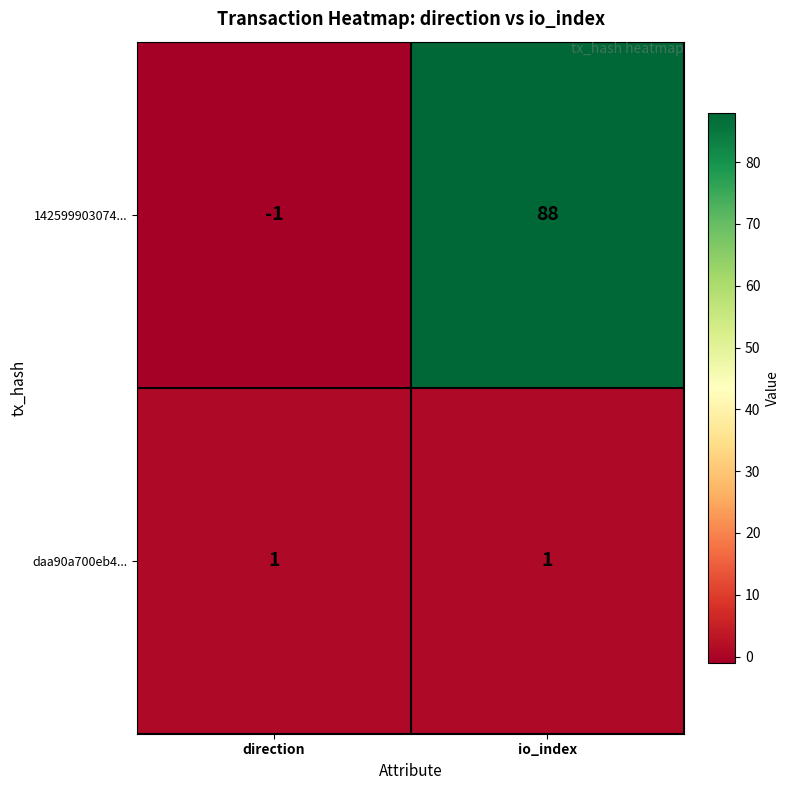

Between direction and io_index, which series saw the biggest shift?

142599903074...